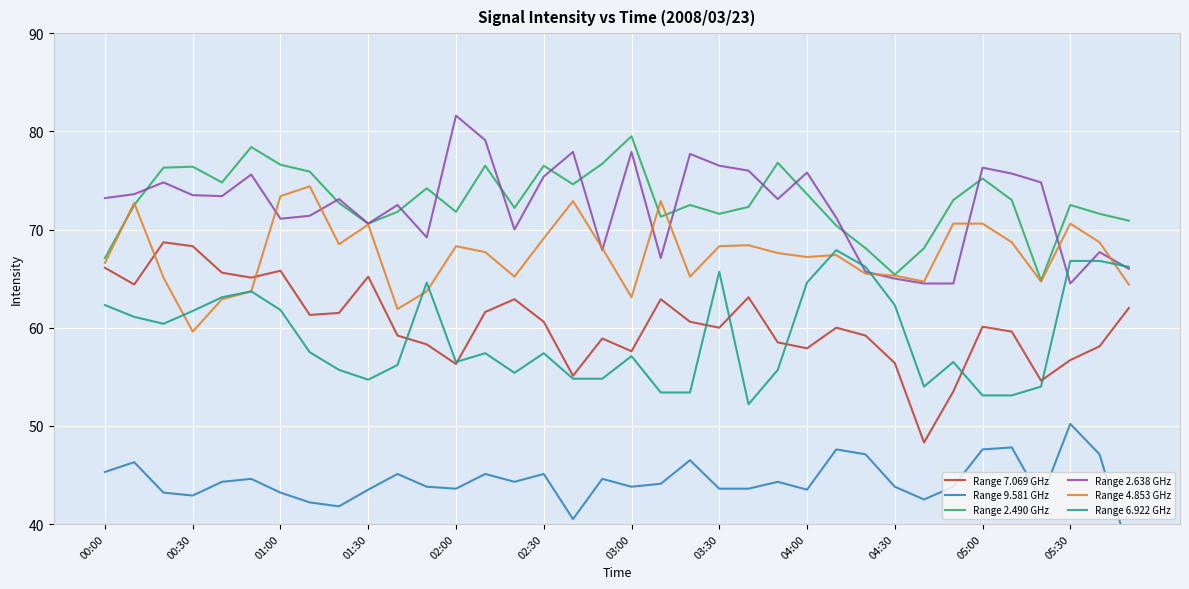

Which series ends up on top after the final intersection of Range 4.853 GHz and Range 6.922 GHz?

Range 6.922 GHz